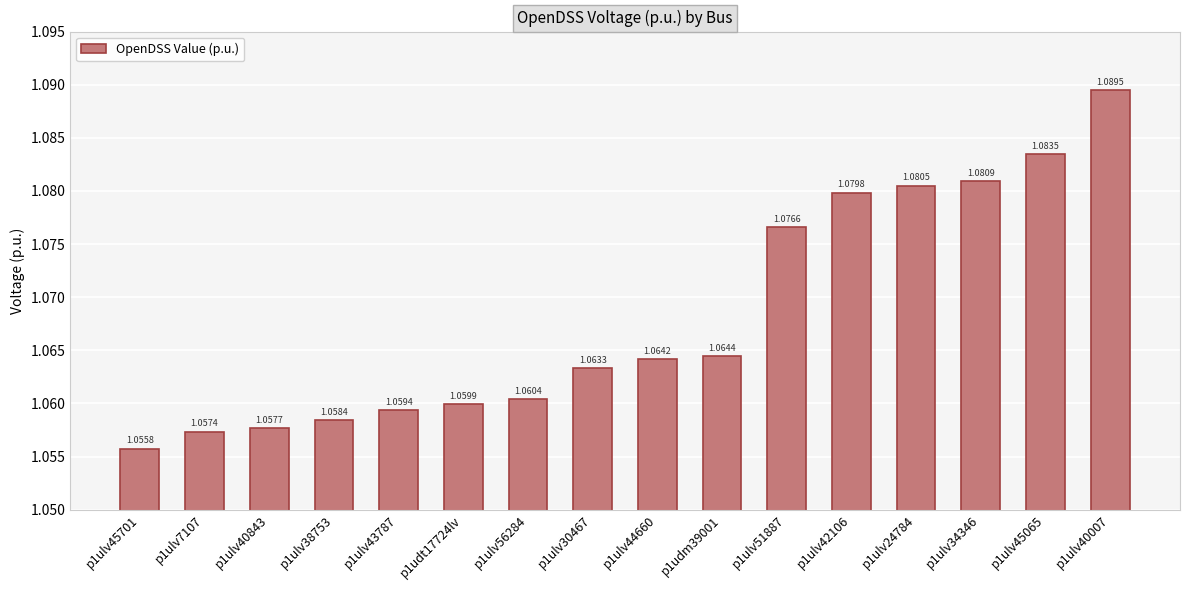

What is the sum of all values?

17.1